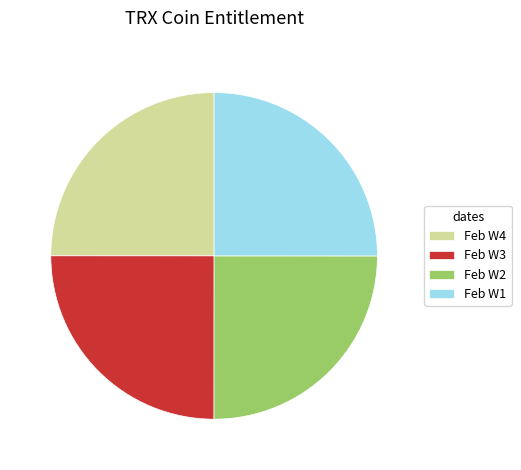

What is the ratio of the value at Feb W3 to the value at Feb W1?

1.0